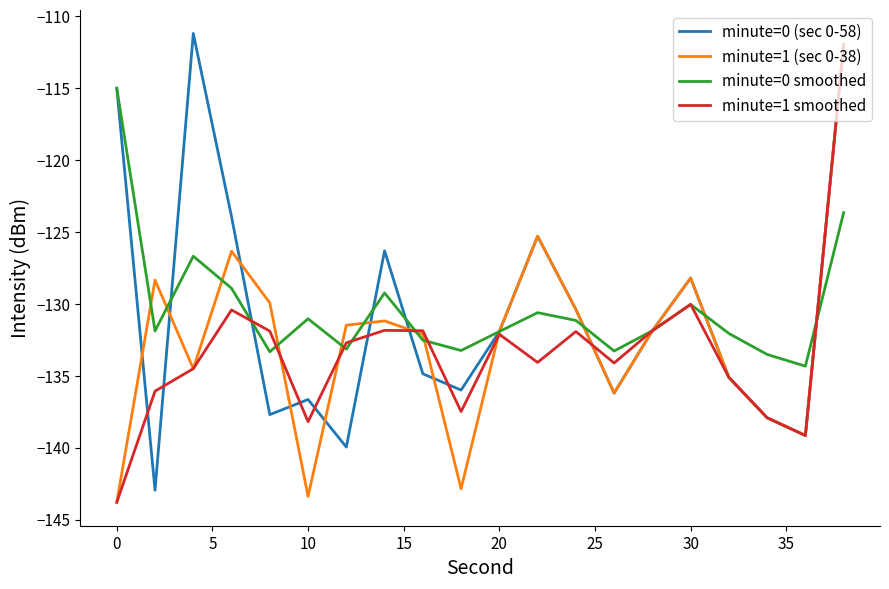

What is the maximum value shown in the chart?

-111.2